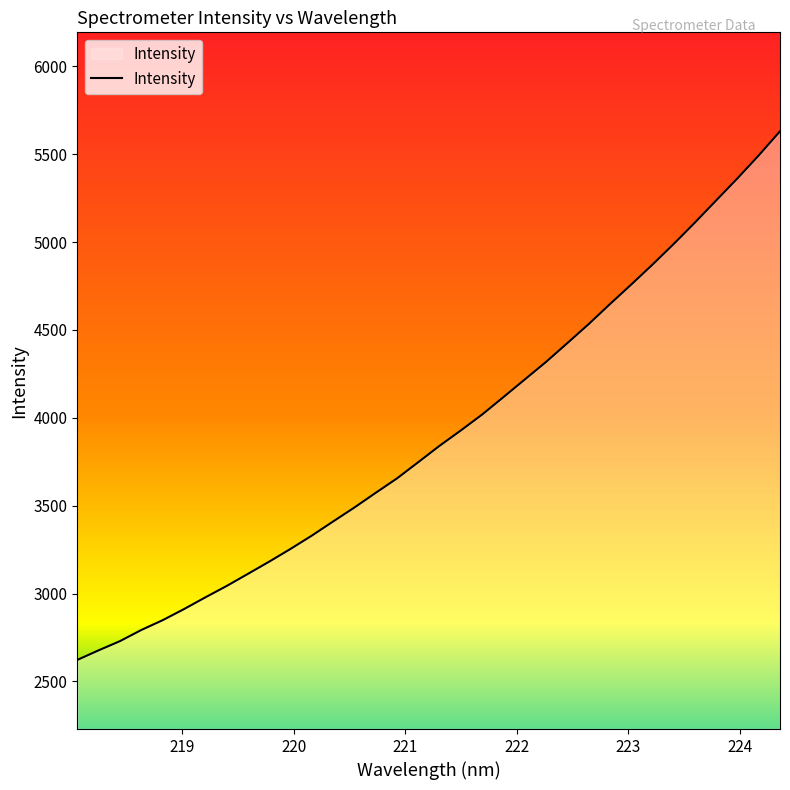

What is the minimum value shown in the chart?

2622.3